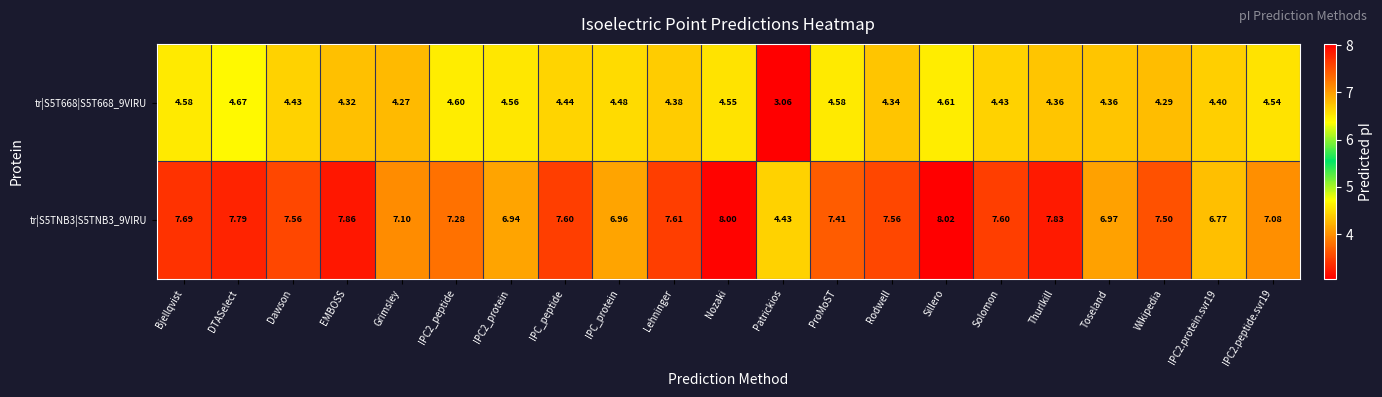

At which label is tr|S5T668|S5T668_9VIRU closest to 3?

Patrickios